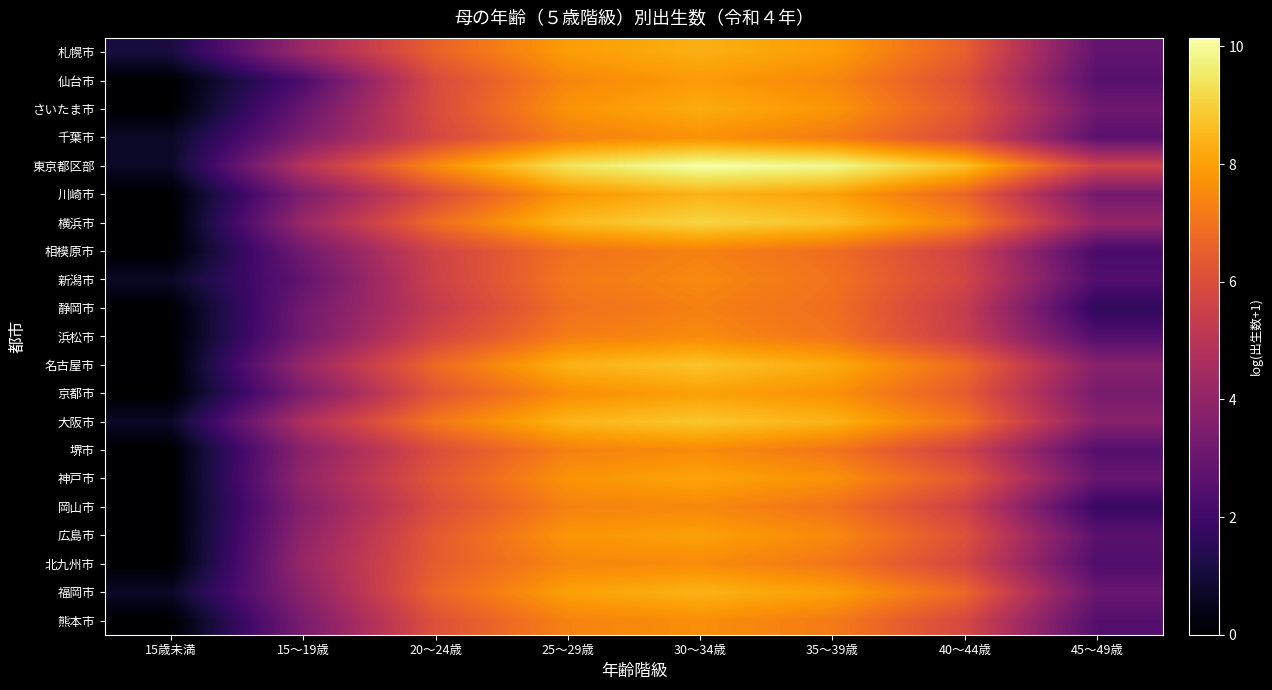

Reading left to right, list all the values displayed in this chart.

札幌市: 15歳未満=1.1	15～19歳=4.2	20～24歳=6.6	25～29歳=7.9	30～34歳=8.3	35～39歳=7.9	40～44歳=6.5	45～49歳=2.8
仙台市: 15歳未満=0.0	15～19歳=2.3	20～24歳=5.9	25～29歳=7.5	30～34歳=7.9	35～39歳=7.5	40～44歳=6.1	45～49歳=2.6
さいたま市: 15歳未満=0.0	15～19歳=3.0	20～24歳=5.9	25～29歳=7.7	30～34歳=8.3	35～39歳=7.8	40～44歳=6.3	45～49歳=3.1
千葉市: 15歳未満=0.7	15～19歳=3.5	20～24歳=5.8	25～29歳=7.3	30～34歳=7.7	35～39歳=7.2	40～44歳=5.9	45～49歳=2.6
東京都区部: 15歳未満=0.7	15～19歳=4.9	20～24歳=7.5	25～29歳=9.4	30～34歳=10.1	35～39歳=9.9	40～44歳=8.7	45～49歳=5.6
川崎市: 15歳未満=0.0	15～19歳=3.5	20～24歳=6.0	25～29歳=7.8	30～34歳=8.4	35～39歳=8.0	40～44歳=6.7	45～49歳=3.3
横浜市: 15歳未満=0.0	15～19歳=4.2	20～24歳=6.8	25～29歳=8.6	30～34歳=9.1	35～39歳=8.7	40～44歳=7.4	45～49歳=4.1
相模原市: 15歳未満=0.0	15～19歳=3.2	20～24歳=5.6	25～29歳=7.0	30～34歳=7.3	35～39歳=6.9	40～44歳=5.6	45～49歳=2.2
新潟市: 15歳未満=0.7	15～19歳=2.8	20～24歳=5.5	25～29歳=7.1	30～34歳=7.5	35～39歳=7.0	40～44歳=5.7	45～49歳=2.4
静岡市: 15歳未満=0.0	15～19歳=3.2	20～24歳=5.3	25～29歳=6.9	30～34歳=7.3	35～39歳=6.9	40～44歳=5.3	45～49歳=1.6
浜松市: 15歳未満=0.0	15～19歳=3.3	20～24歳=5.7	25～29歳=7.2	30～34歳=7.5	35～39歳=7.0	40～44歳=5.4	45～49歳=2.4
名古屋市: 15歳未満=0.0	15～19歳=4.2	20～24歳=6.8	25～29歳=8.4	30～34歳=8.7	35～39歳=8.2	40～44歳=6.8	45～49歳=3.8
京都市: 15歳未満=0.0	15～19歳=3.5	20～24歳=6.2	25～29歳=7.6	30～34歳=8.0	35～39歳=7.7	40～44歳=6.4	45～49歳=3.4
大阪市: 15歳未満=0.7	15～19歳=4.7	20～24歳=7.1	25～29歳=8.5	30～34歳=8.8	35～39歳=8.4	40～44歳=7.1	45～49歳=3.8
堺市: 15歳未満=0.0	15～19歳=3.8	20～24歳=6.0	25～29歳=7.3	30～34歳=7.6	35～39歳=7.1	40～44歳=5.6	45～49歳=2.5
神戸市: 15歳未満=0.0	15～19歳=4.0	20～24歳=6.3	25～29歳=7.7	30～34歳=8.1	35～39歳=7.7	40～44歳=6.3	45～49歳=2.9
岡山市: 15歳未満=0.0	15～19歳=3.7	20～24歳=6.0	25～29歳=7.3	30～34歳=7.5	35～39歳=7.0	40～44歳=5.6	45～49歳=1.8
広島市: 15歳未満=0.0	15～19歳=4.0	20～24歳=6.4	25～29歳=7.8	30～34歳=8.0	35～39歳=7.5	40～44歳=6.1	45～49歳=2.6
北九州市: 15歳未満=0.0	15～19歳=4.2	20～24歳=6.4	25～29歳=7.4	30～34歳=7.6	35～39歳=7.1	40～44歳=5.8	45～49歳=2.4
福岡市: 15歳未満=0.7	15～19歳=3.8	20～24歳=6.6	25～29歳=8.0	30～34歳=8.4	35～39歳=8.0	40～44歳=6.7	45～49歳=3.0
熊本市: 15歳未満=0.0	15～19歳=3.4	20～24歳=6.1	25～29歳=7.4	30～34歳=7.6	35～39歳=7.2	40～44歳=5.8	45～49歳=2.5